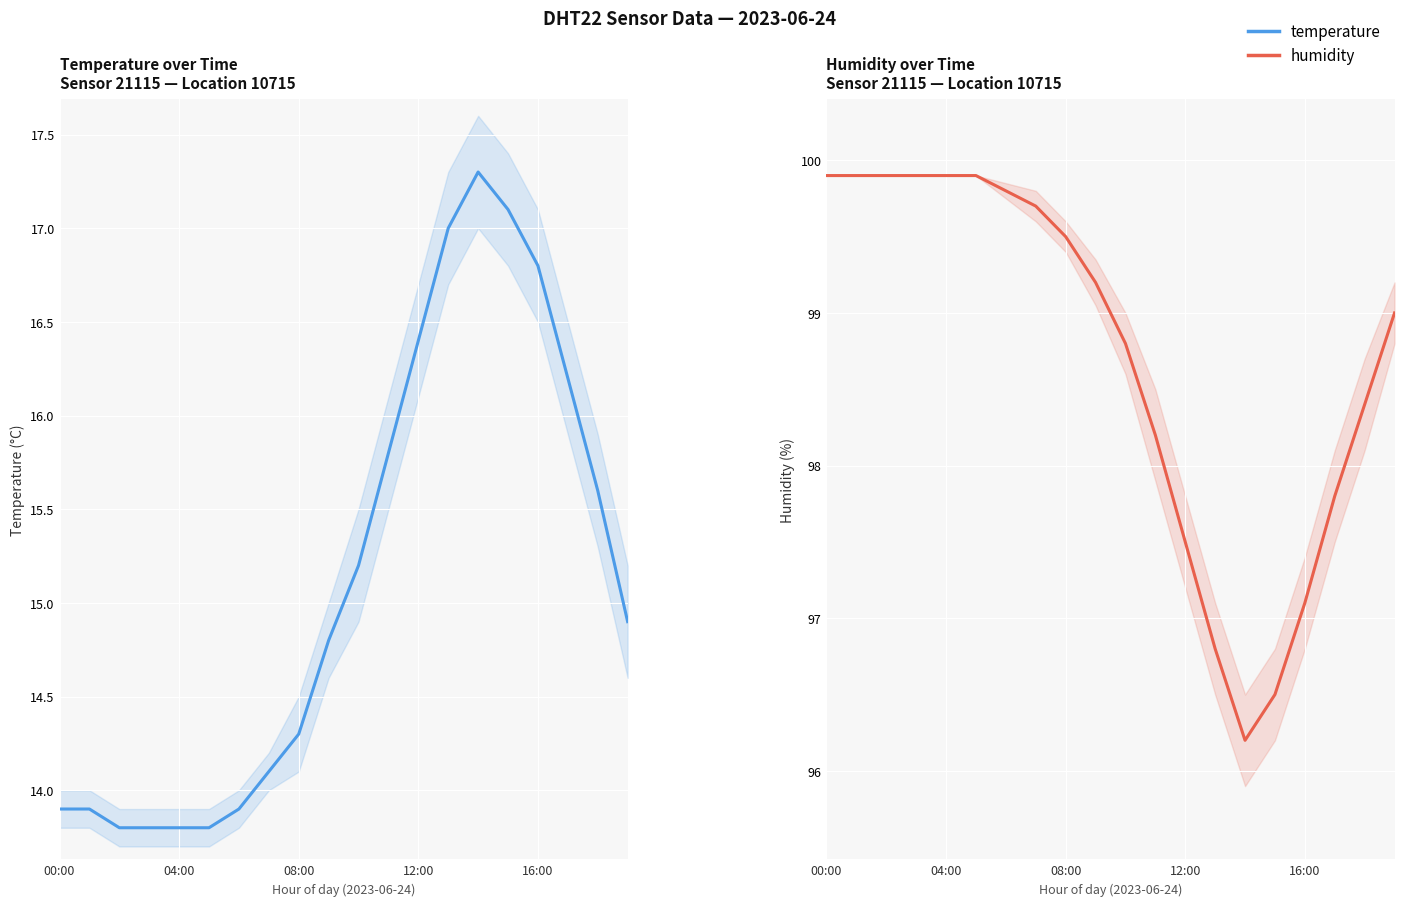

Is this an area chart (filled region under the line)?

No